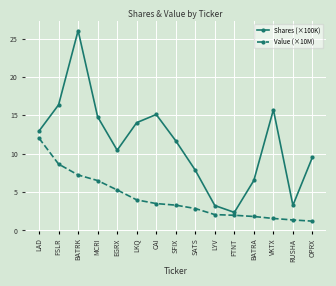

What is the label of the 8th point from the left?

SFIX